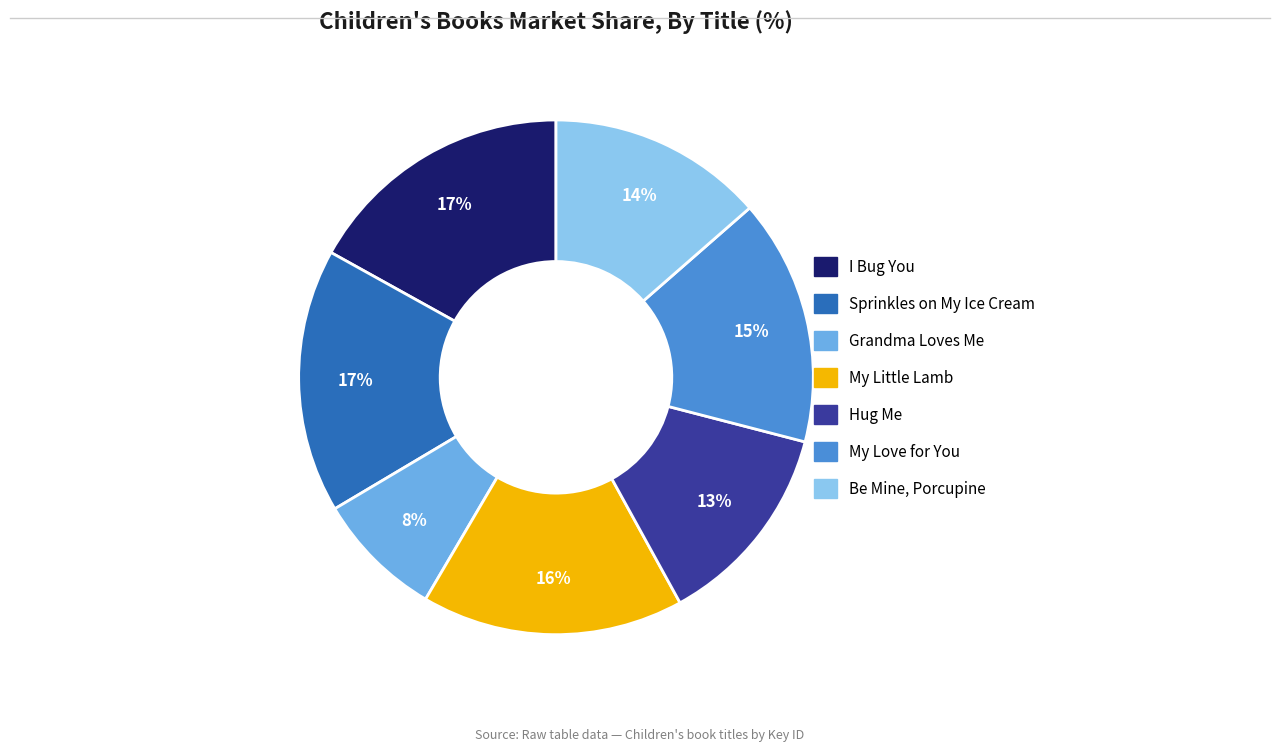

To the nearest percent, what is the average slice percentage?

14%